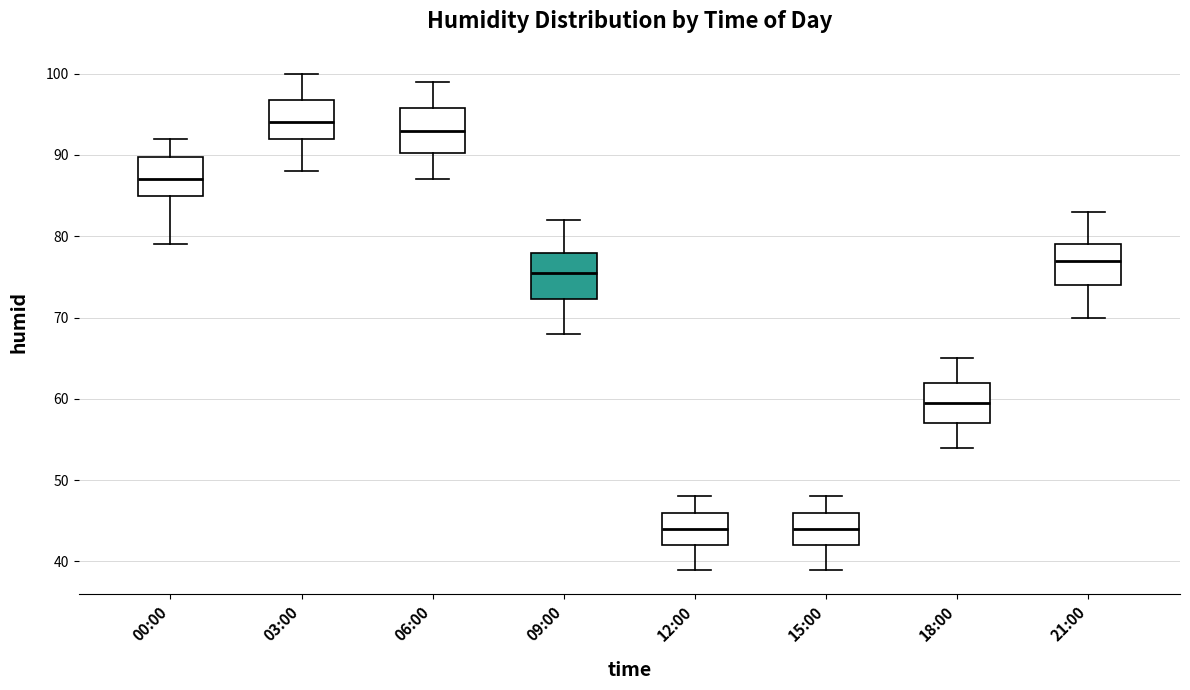

Reading left to right, transcribe this box plot: for each box, give where its median line is, the range the box spans, and where its two whiskers end, as read against the y-axis. The values are not printed on the chart, so give them approximately, as read against the axis.

00:00: median 87, box 85 to 90, whiskers 79 to 92
03:00: median 94, box 92 to 97, whiskers 88 to 100
06:00: median 93, box 90 to 96, whiskers 87 to 99
09:00: median 76, box 72 to 78, whiskers 68 to 82
12:00: median 44, box 42 to 46, whiskers 39 to 48
15:00: median 44, box 42 to 46, whiskers 39 to 48
18:00: median 60, box 57 to 62, whiskers 54 to 65
21:00: median 77, box 74 to 79, whiskers 70 to 83